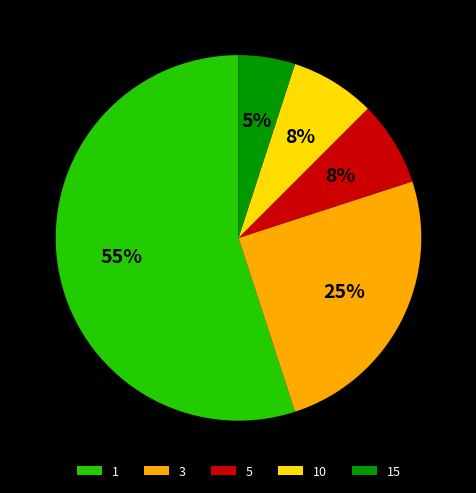

Which category accounts for the majority?

1